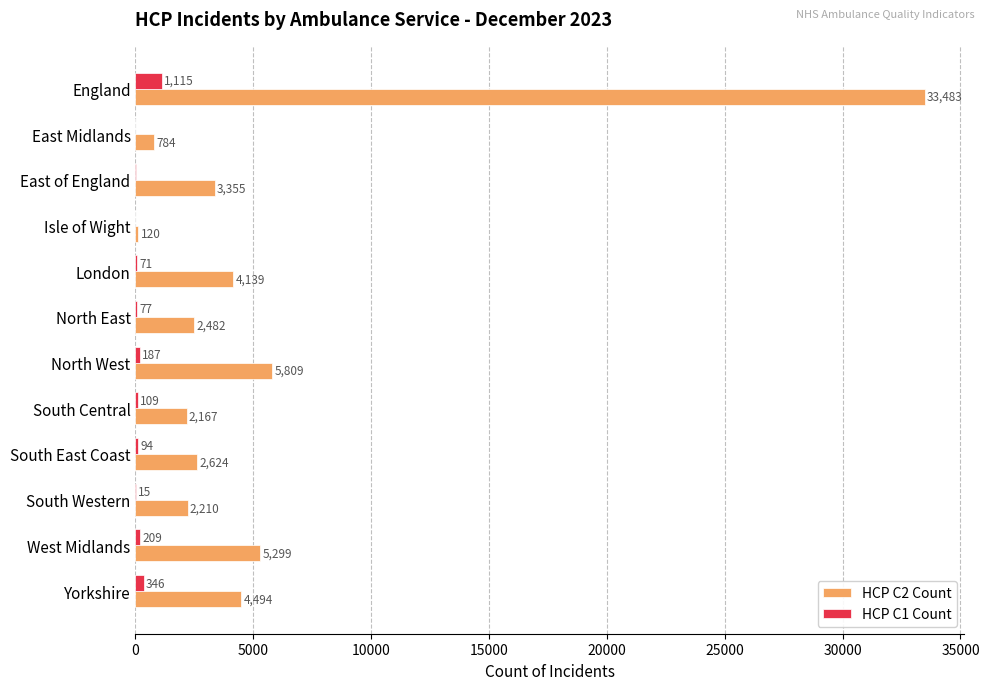

Which series changed the most between England and East of England?

HCP C2 Count